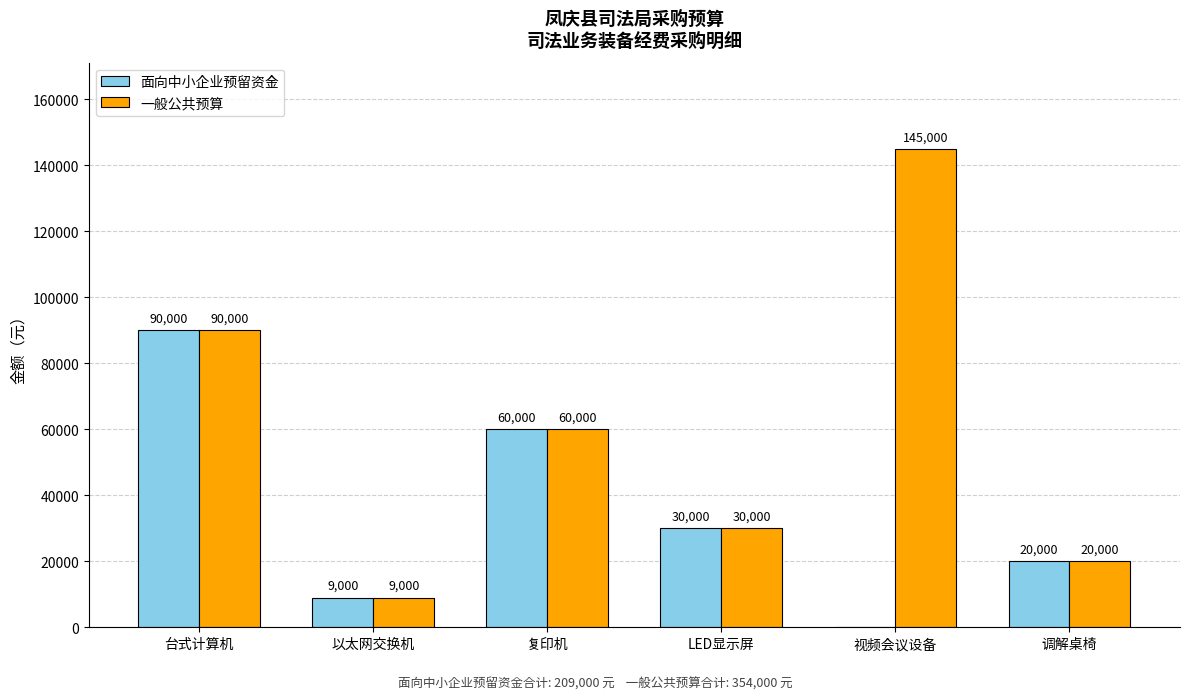

At which category is the sum across all series the highest?

台式计算机